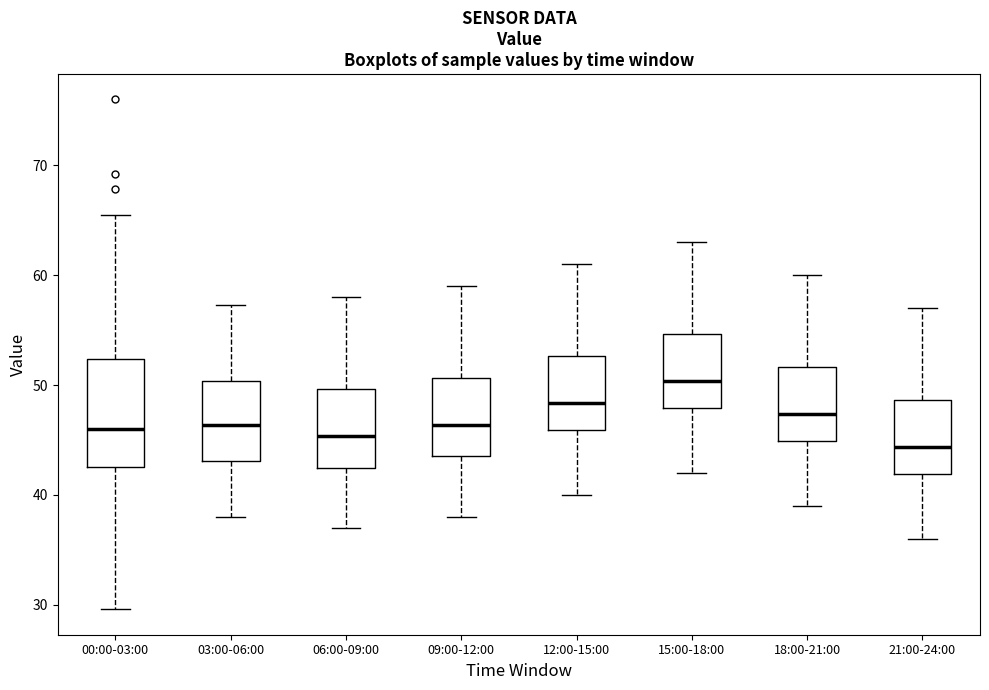

Reading left to right, read every box against the y-axis: the position of its median line, the range the box covers, and the ends of its whiskers. The values are not printed on the chart, so give them approximately, as read against the axis.

00:00-03:00: median 46, box 43 to 52, whiskers 30 to 66
03:00-06:00: median 46, box 43 to 50, whiskers 38 to 57
06:00-09:00: median 45, box 42 to 50, whiskers 37 to 58
09:00-12:00: median 46, box 44 to 51, whiskers 38 to 59
12:00-15:00: median 48, box 46 to 53, whiskers 40 to 61
15:00-18:00: median 50, box 48 to 55, whiskers 42 to 63
18:00-21:00: median 47, box 45 to 52, whiskers 39 to 60
21:00-24:00: median 44, box 42 to 49, whiskers 36 to 57